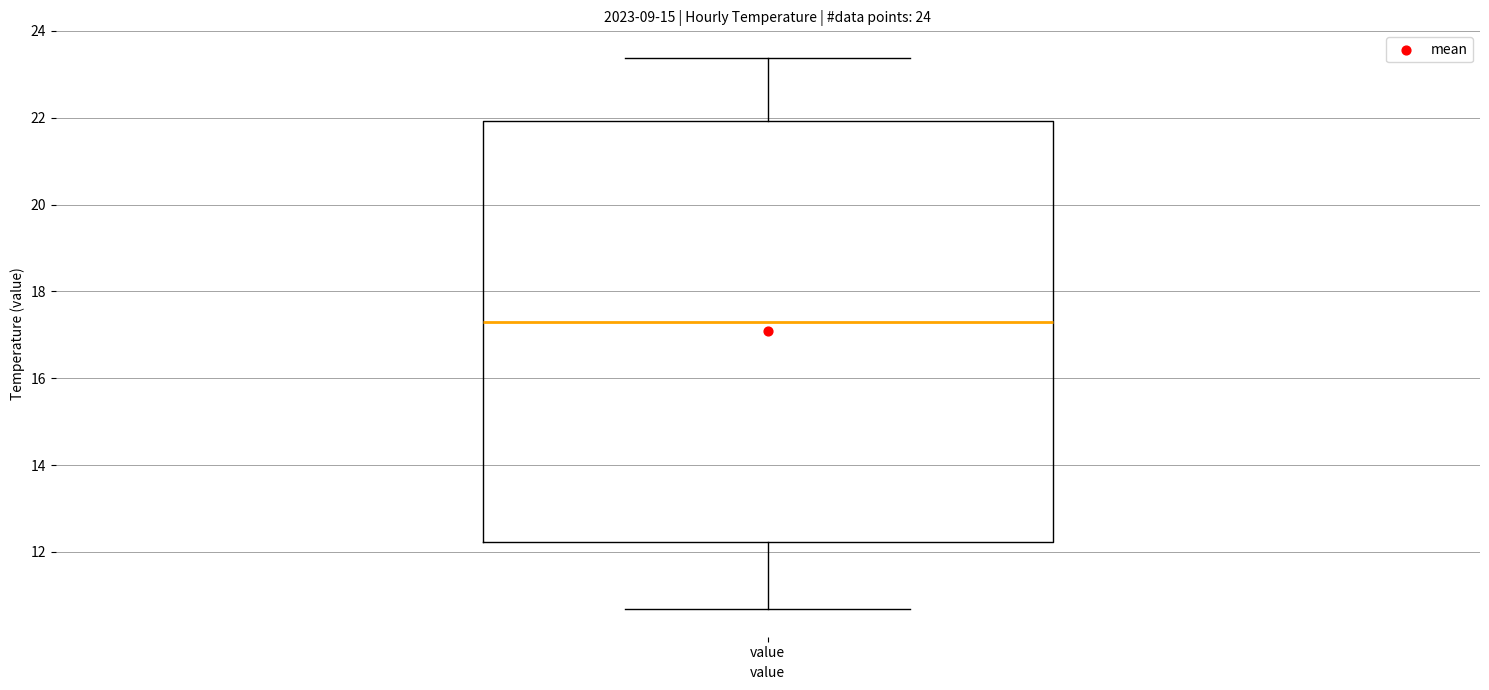

Where does the upper whisker of the box for value end on the y-axis? The values are not printed on the chart, so give them approximately, as read against the axis.

23.4